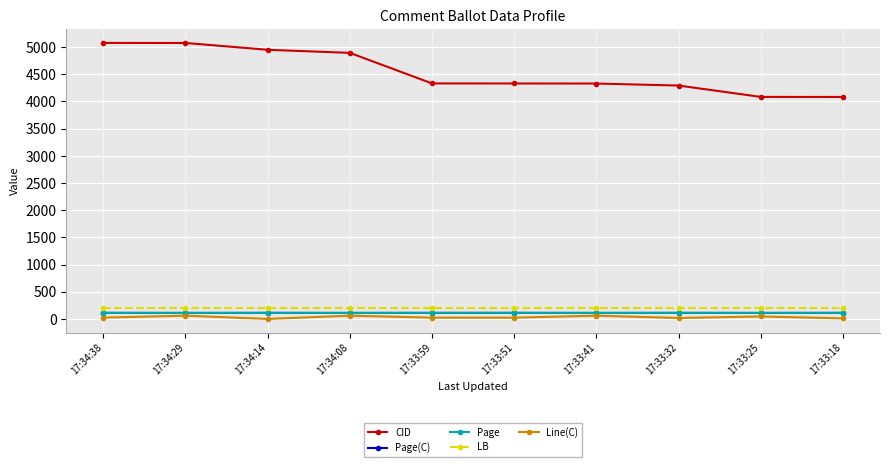

What position from the right is 17:33:59?

6